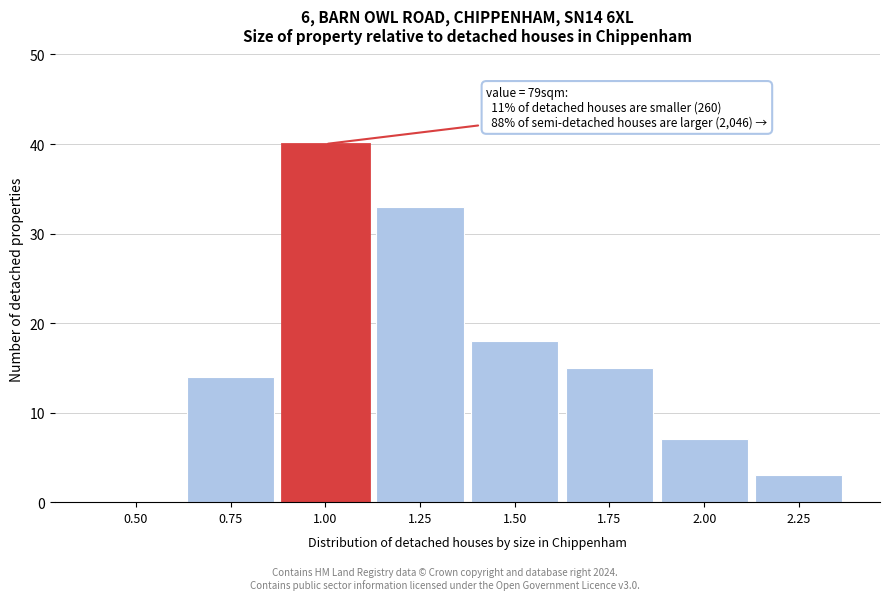

Reading left to right, list all the values displayed in this chart.

0.50=0	0.75=14	1.00=40	1.25=33	1.50=18	1.75=15	2.00=7	2.25=3